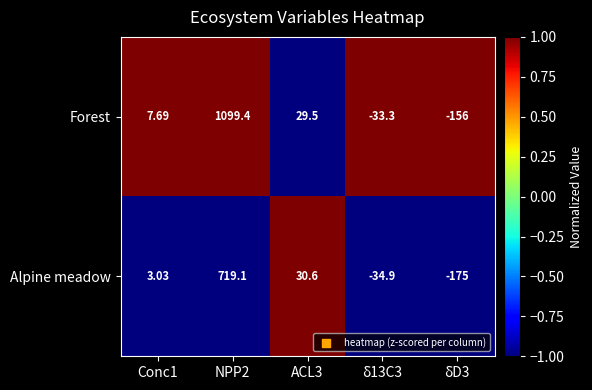

Rank the series by their maximum value, from highest to lowest.

Forest, Alpine meadow